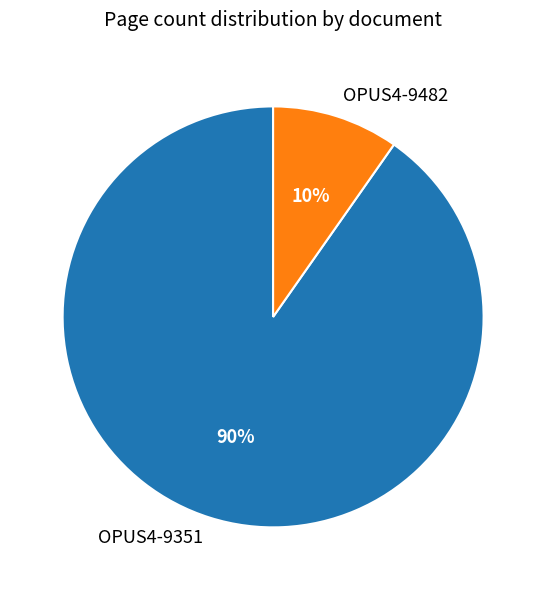

Is it true that OPUS4-9351 is 99% of the pie?

False